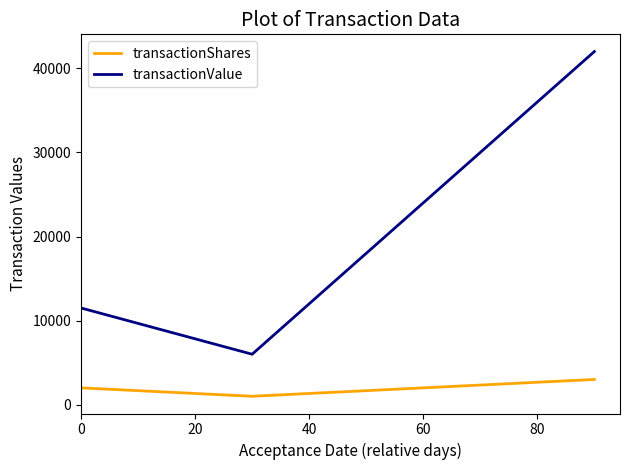

Rank the series by their average value, from highest to lowest.

transactionValue, transactionShares